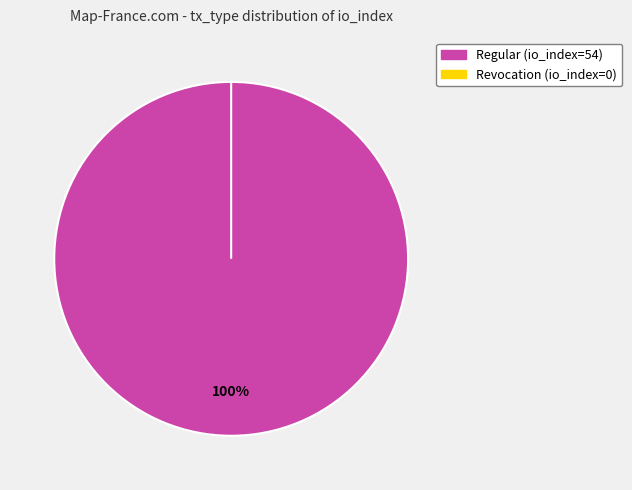

To the nearest percent, what is the combined percentage of Regular and Revocation?

100%